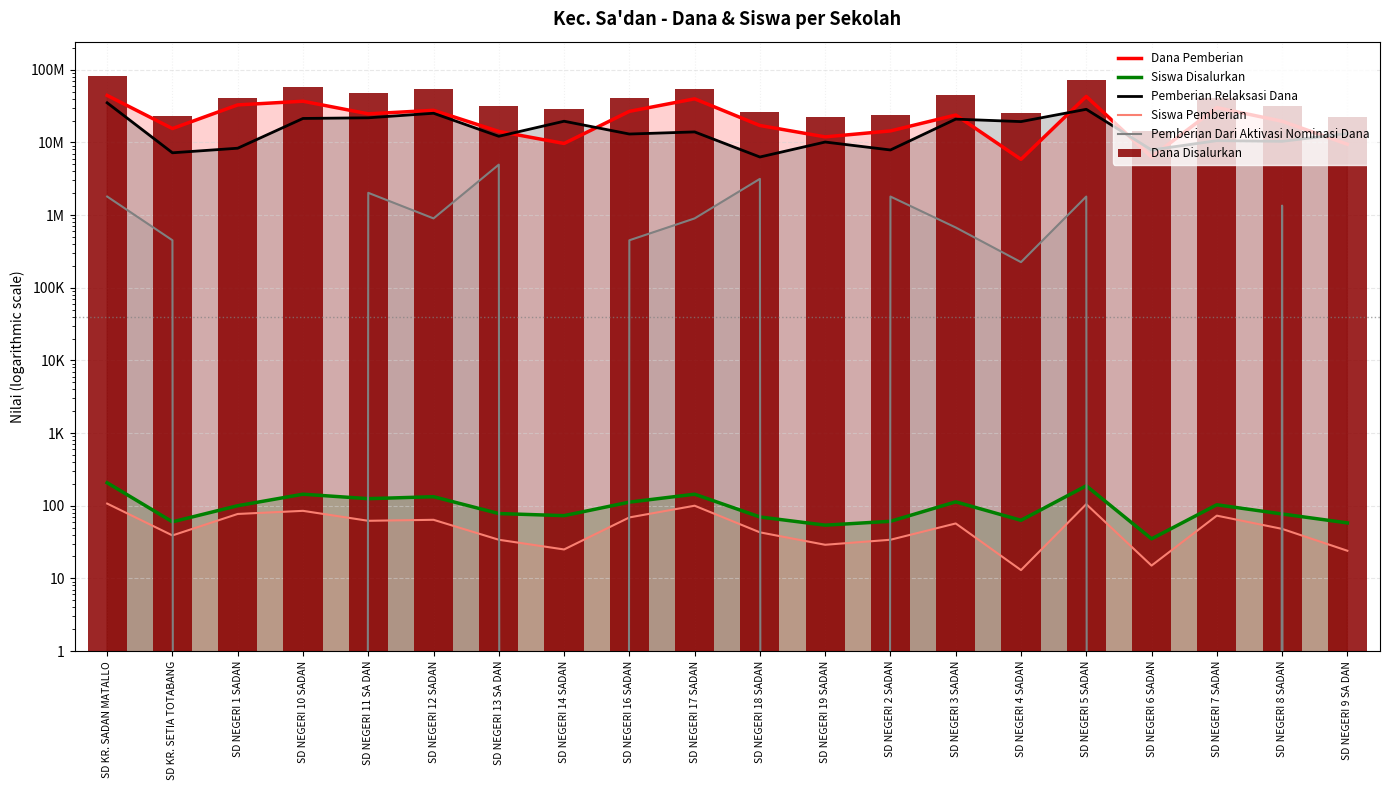

What is the sum of the Pemberian Relaksasi Dana values at SD NEGERI 5 SADAN and SD NEGERI 17 SADAN?

42525000